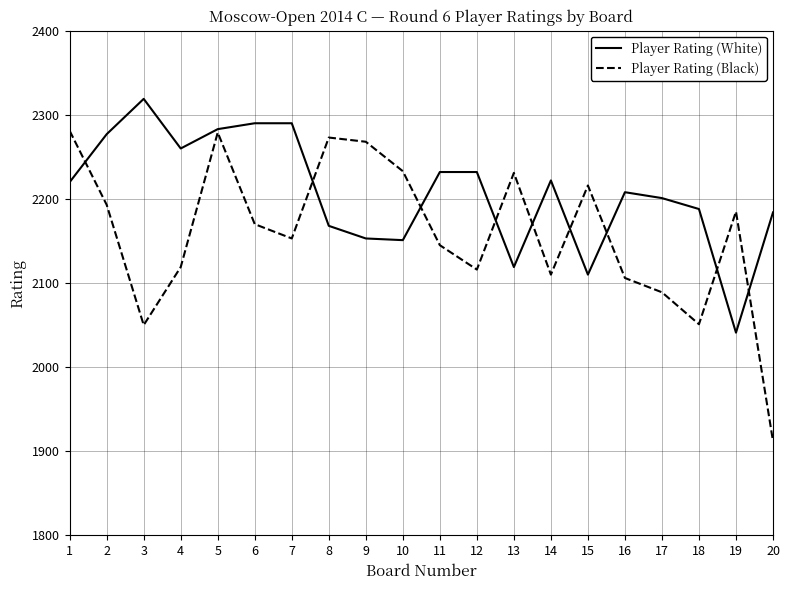

Where is Player Rating (White) nearest to the value 2180?

20